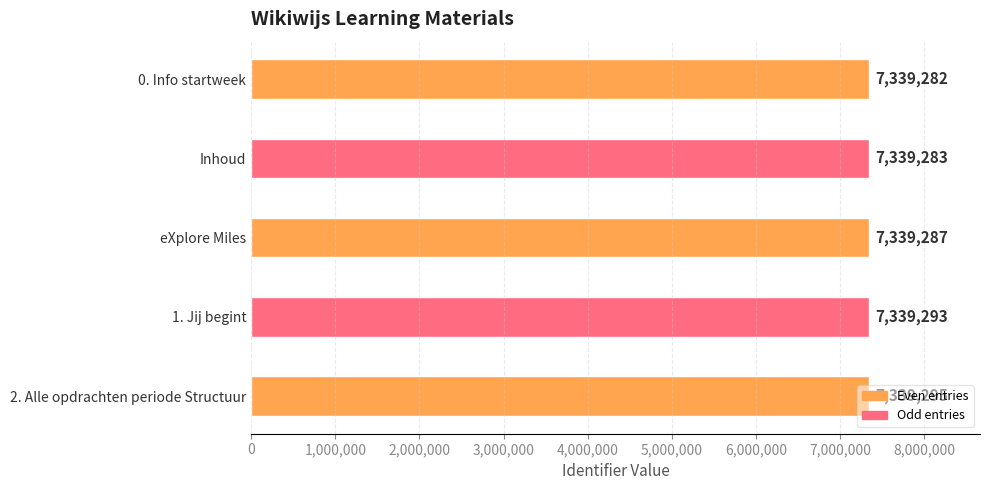

What is the difference between the maximum and minimum values?

13